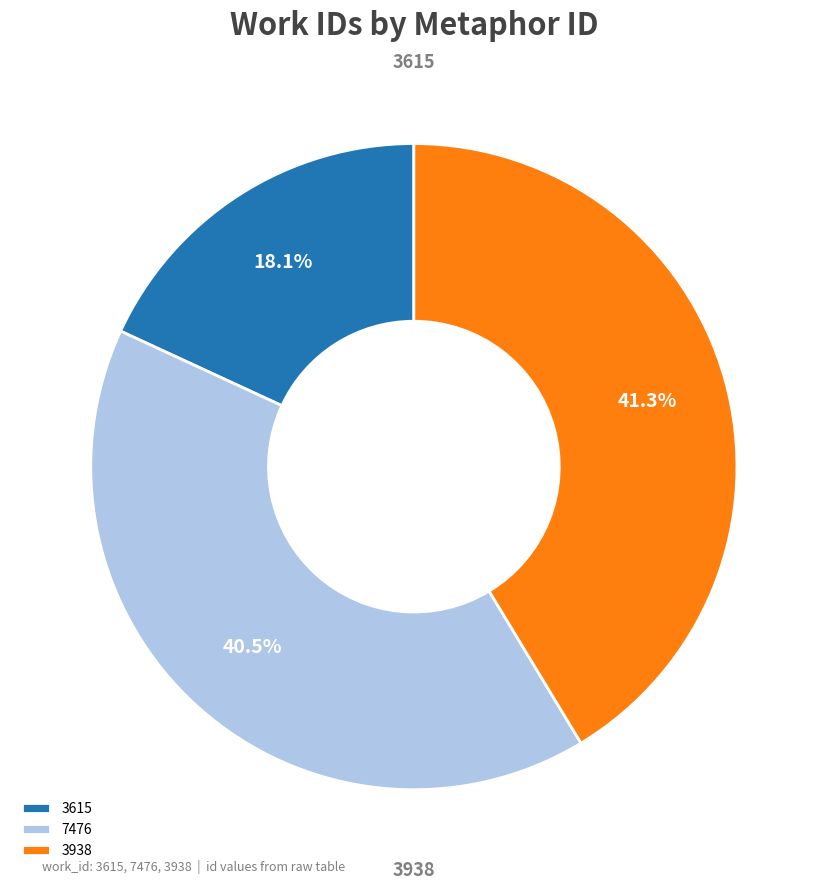

How many segments does this pie chart have?

3